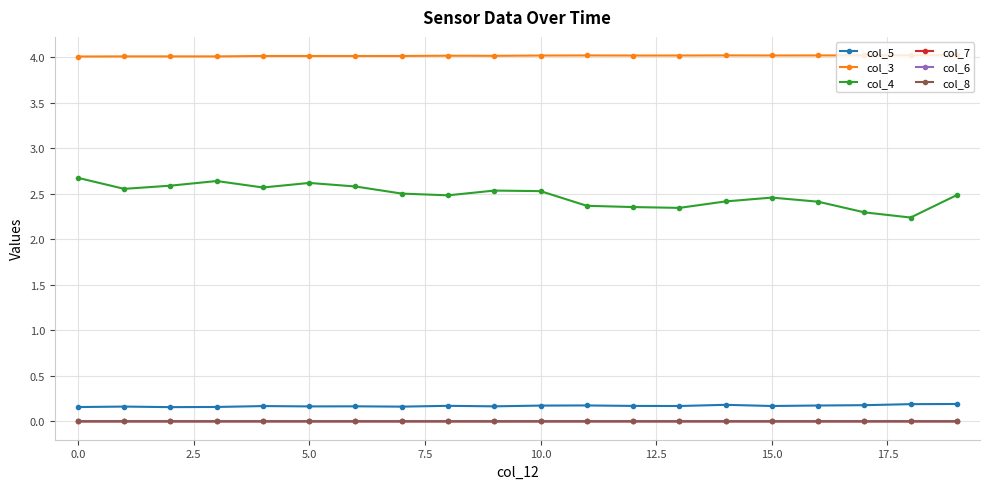

True or false: col_6 and col_7 intersect in this chart.

False